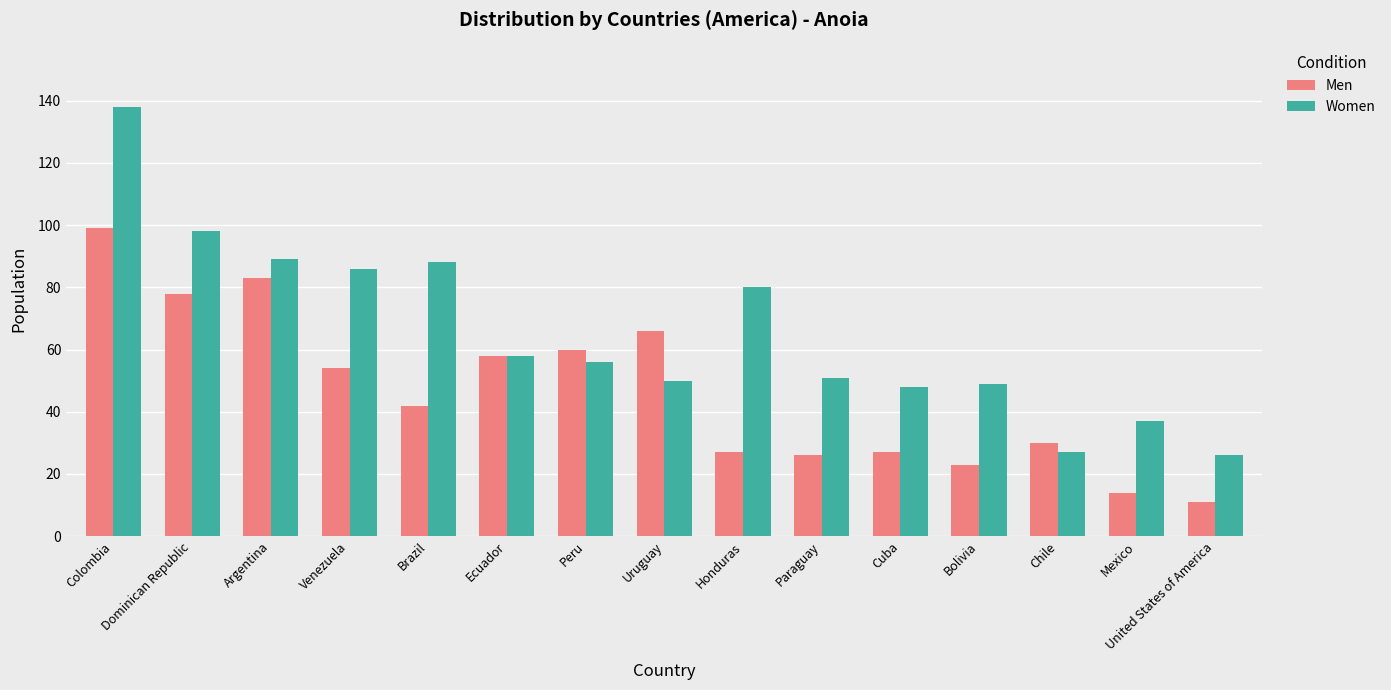

How many data points in Men are less than 42?

7